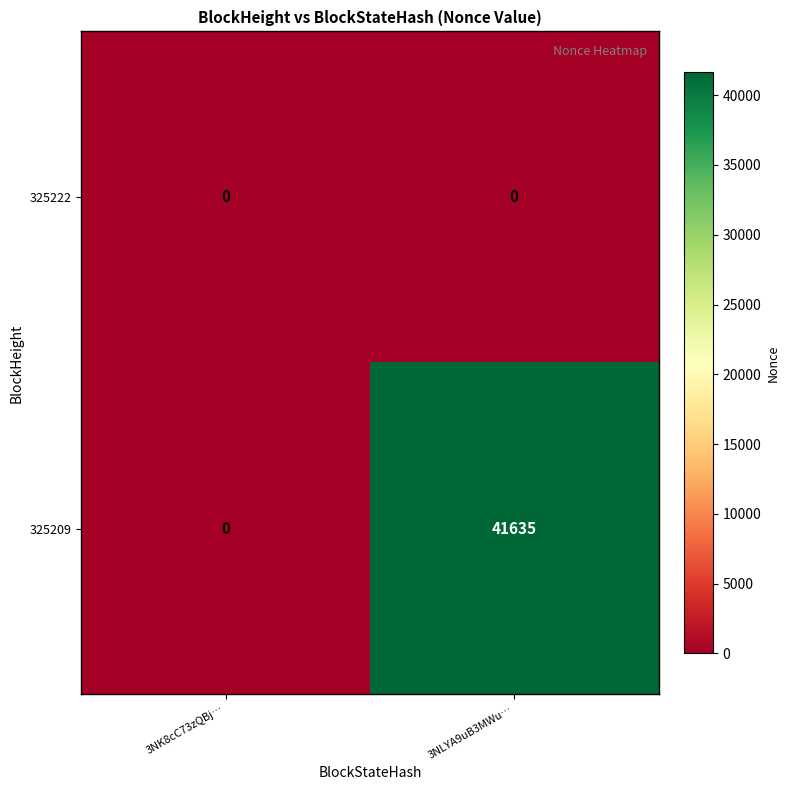

How many distinct data groups are displayed?

2